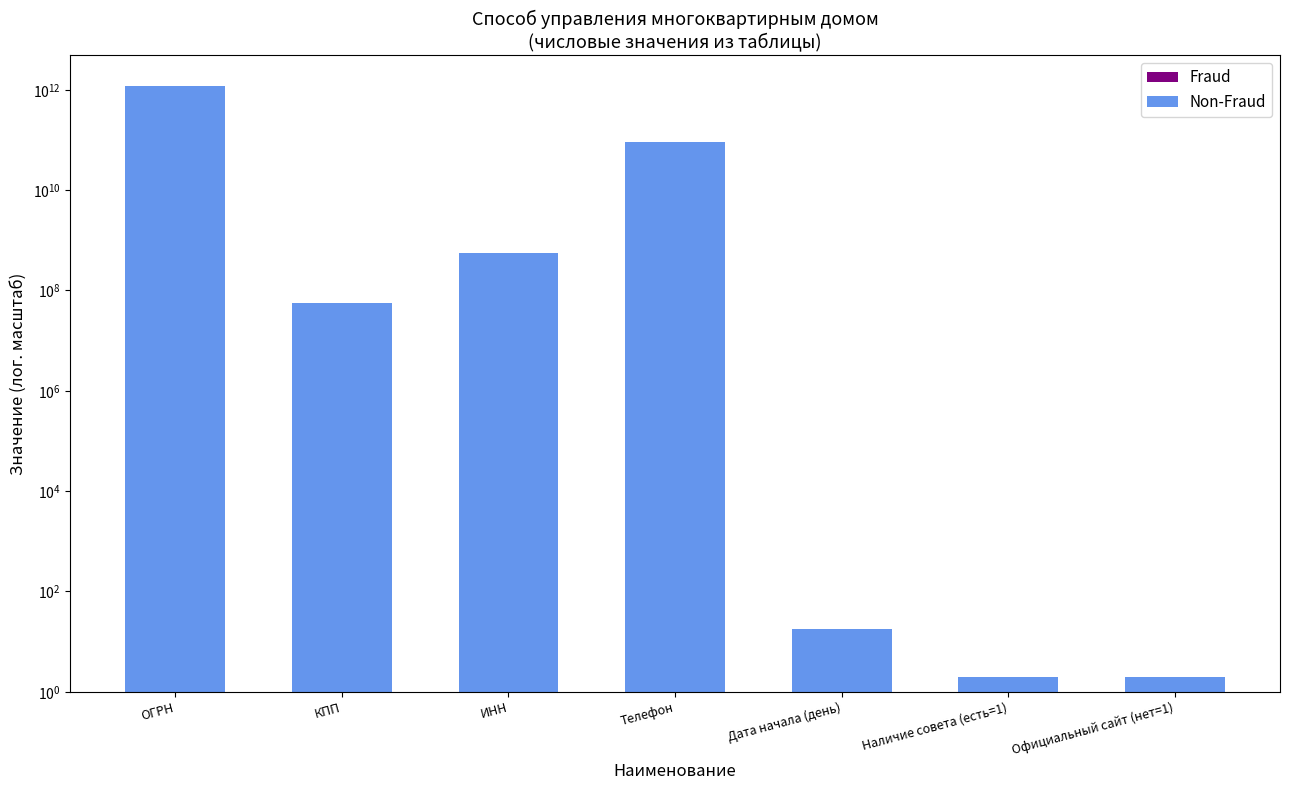

What is the total value across all series at ОГРН?

1200500003638